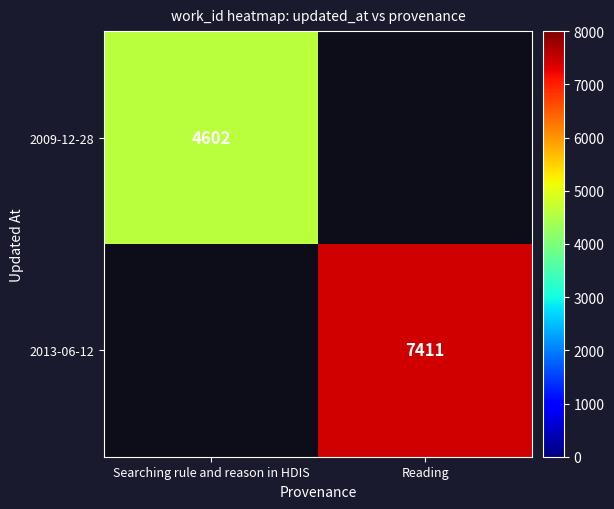

The value of 2013-06-12 at Reading is 7411. True or false?

True